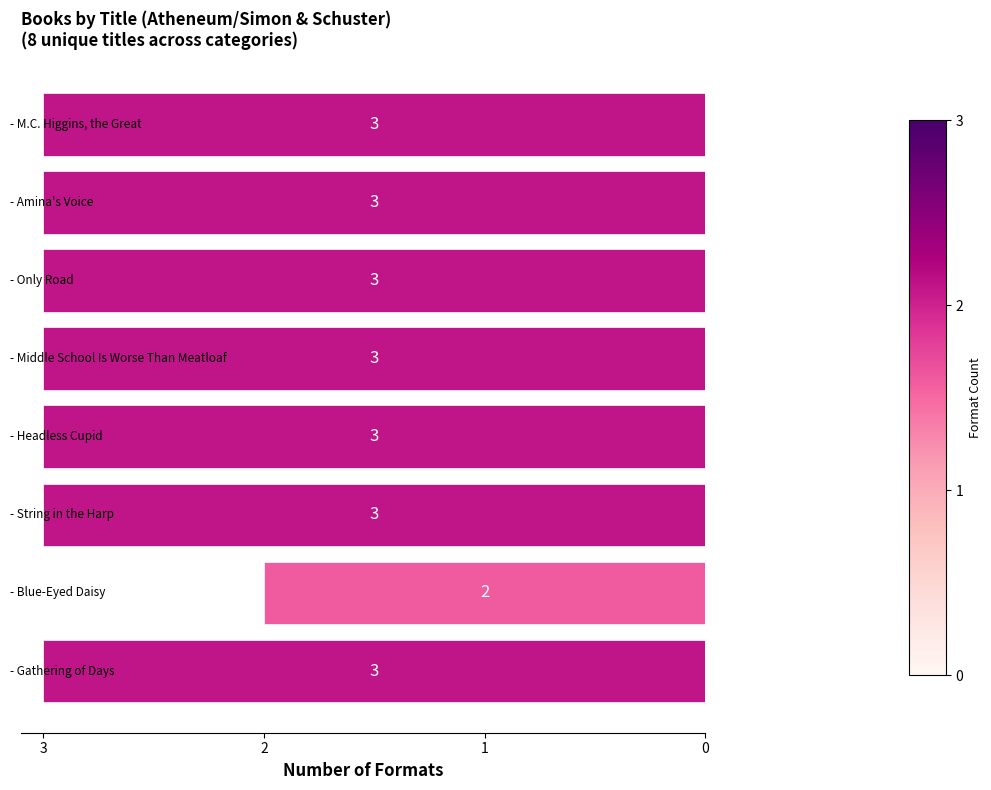

What is the maximum value shown in the chart?

3